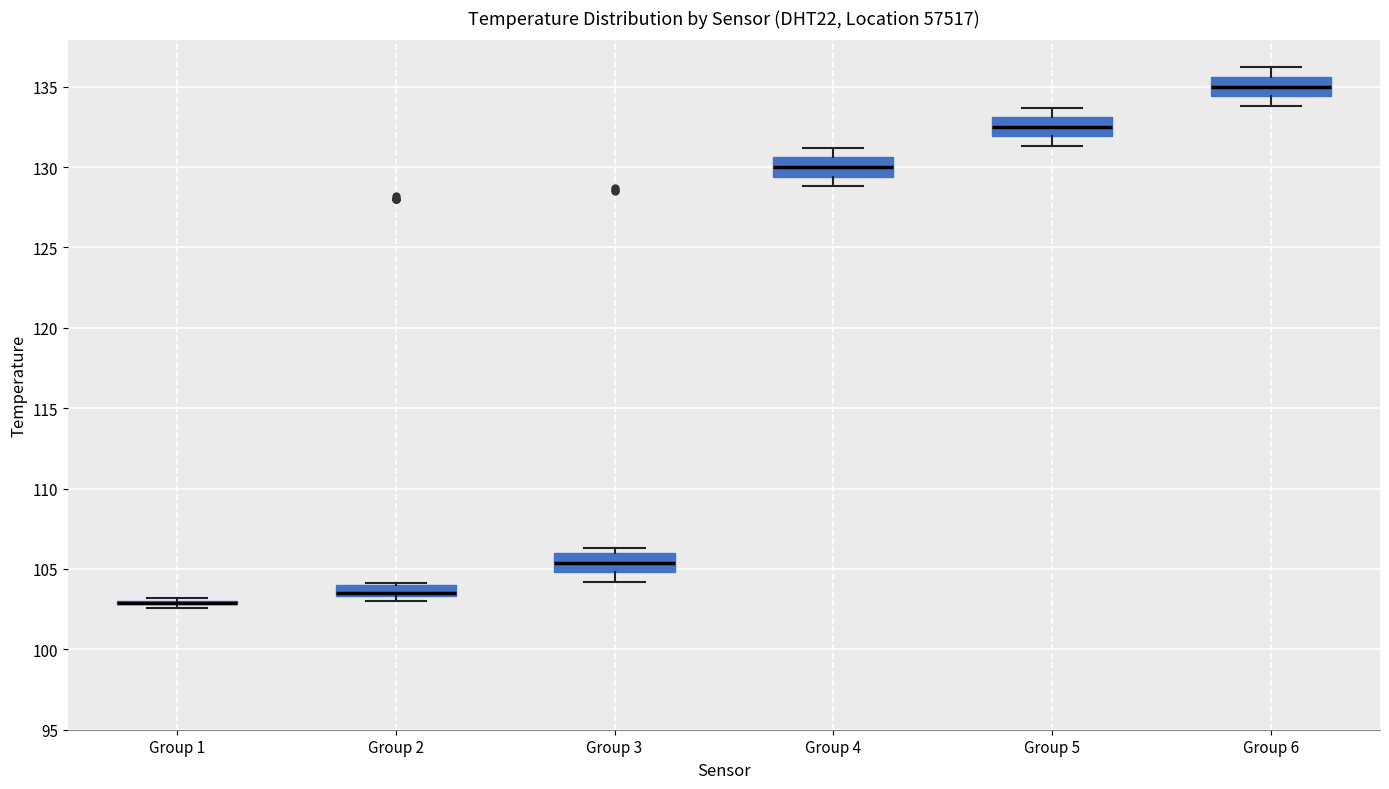

Where does the median line of the box for Group 3 sit on the y-axis? The values are not printed on the chart, so give them approximately, as read against the axis.

105.5